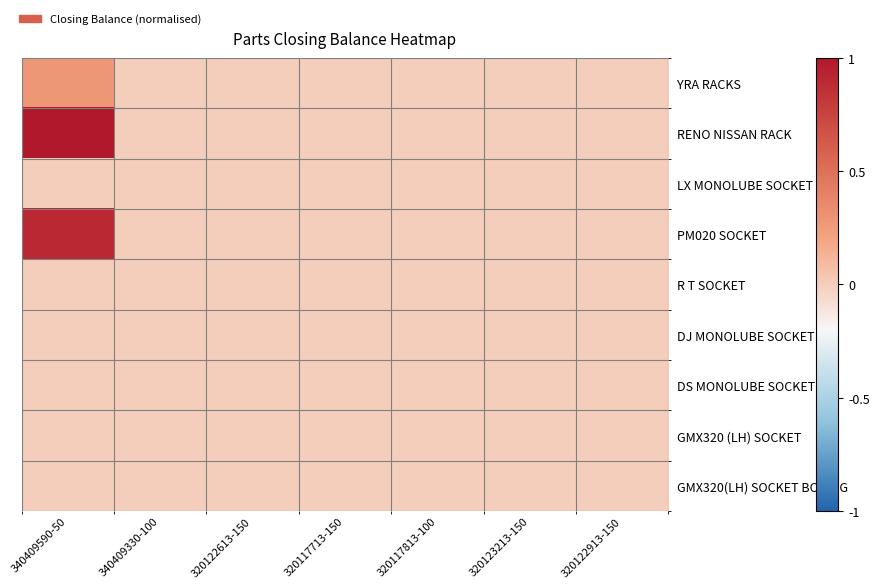

Reading right to left, list all the values displayed in this chart.

YRA RACKS: 320122913-150=0.0	320123213-150=0.0	320117813-100=0.0	320117713-150=0.0	320122613-150=0.0	340409330-100=0.0	340409590-50=0.3
RENO NISSAN RACK: 320122913-150=0.0	320123213-150=0.0	320117813-100=0.0	320117713-150=0.0	320122613-150=0.0	340409330-100=0.0	340409590-50=1.0
LX MONOLUBE SOCKET: 320122913-150=0.0	320123213-150=0.0	320117813-100=0.0	320117713-150=0.0	320122613-150=0.0	340409330-100=0.0	340409590-50=0.0
PM020 SOCKET: 320122913-150=0.0	320123213-150=0.0	320117813-100=0.0	320117713-150=0.0	320122613-150=0.0	340409330-100=0.0	340409590-50=0.9
R T SOCKET: 320122913-150=0.0	320123213-150=0.0	320117813-100=0.0	320117713-150=0.0	320122613-150=0.0	340409330-100=0.0	340409590-50=0.0
DJ MONOLUBE SOCKET: 320122913-150=0.0	320123213-150=0.0	320117813-100=0.0	320117713-150=0.0	320122613-150=0.0	340409330-100=0.0	340409590-50=0.0
DS MONOLUBE SOCKET: 320122913-150=0.0	320123213-150=0.0	320117813-100=0.0	320117713-150=0.0	320122613-150=0.0	340409330-100=0.0	340409590-50=0.0
GMX320 (LH) SOCKET: 320122913-150=0.0	320123213-150=0.0	320117813-100=0.0	320117713-150=0.0	320122613-150=0.0	340409330-100=0.0	340409590-50=0.0
GMX320(LH) SOCKET BORING: 320122913-150=0.0	320123213-150=0.0	320117813-100=0.0	320117713-150=0.0	320122613-150=0.0	340409330-100=0.0	340409590-50=0.0